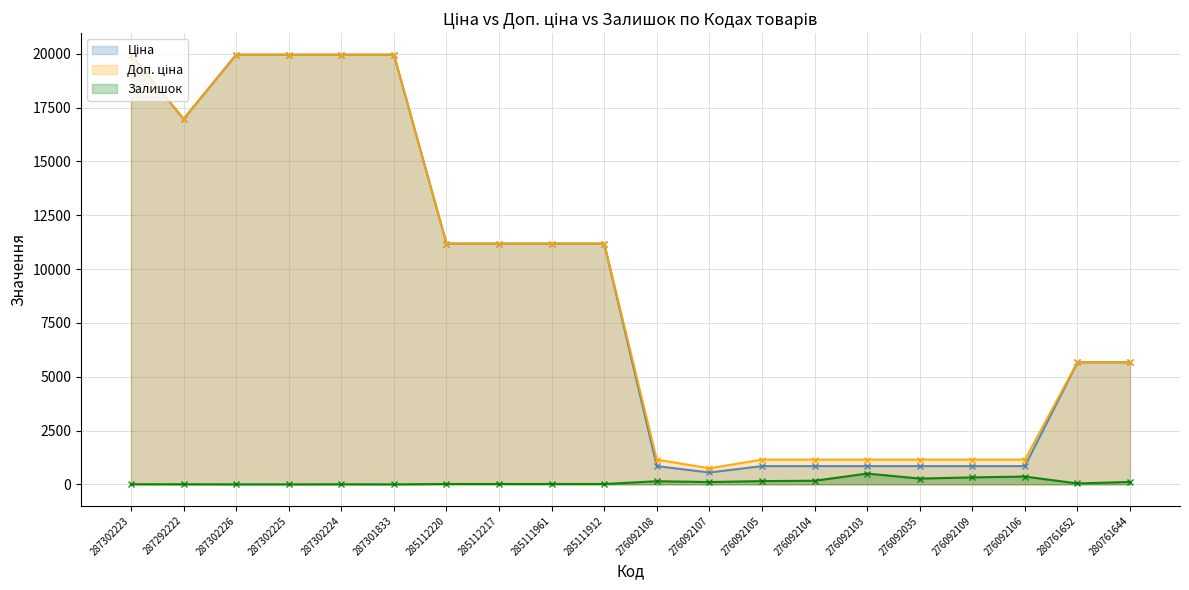

The value of Залишок at 285112217 is 6.9. True or false?

False